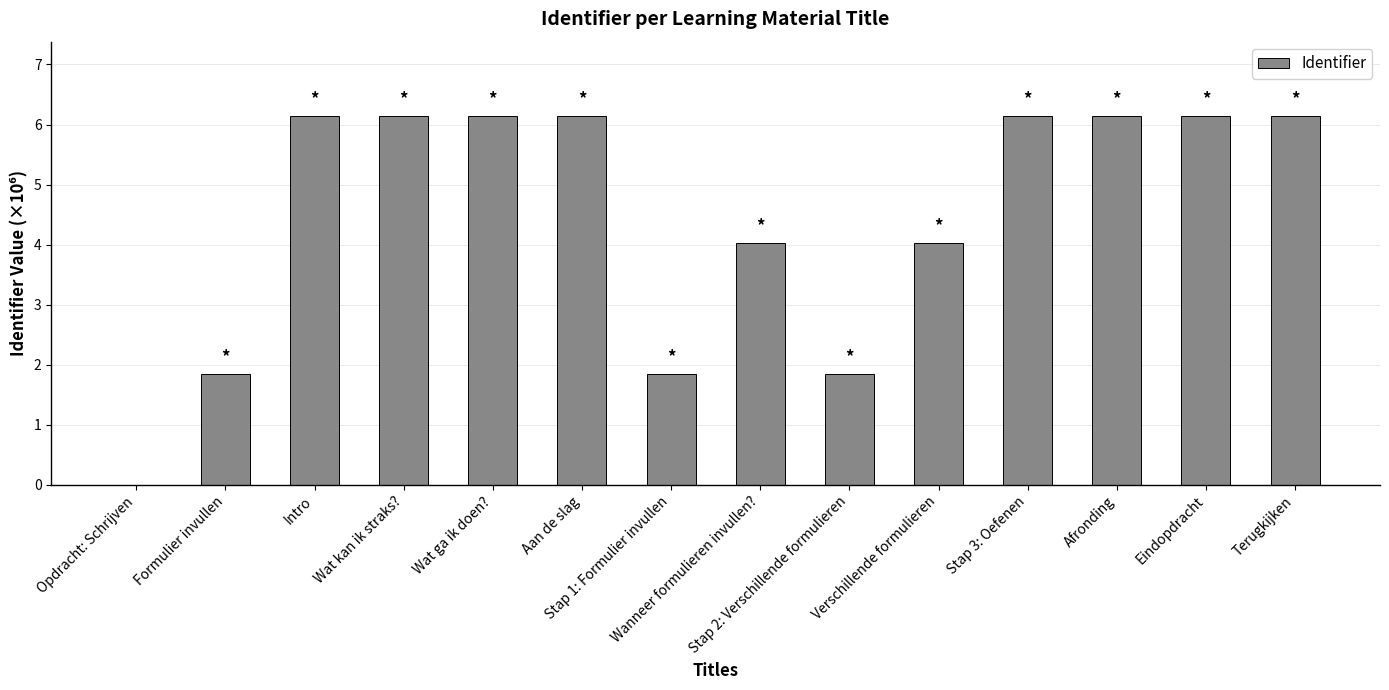

What is the sum of all values?

62.8